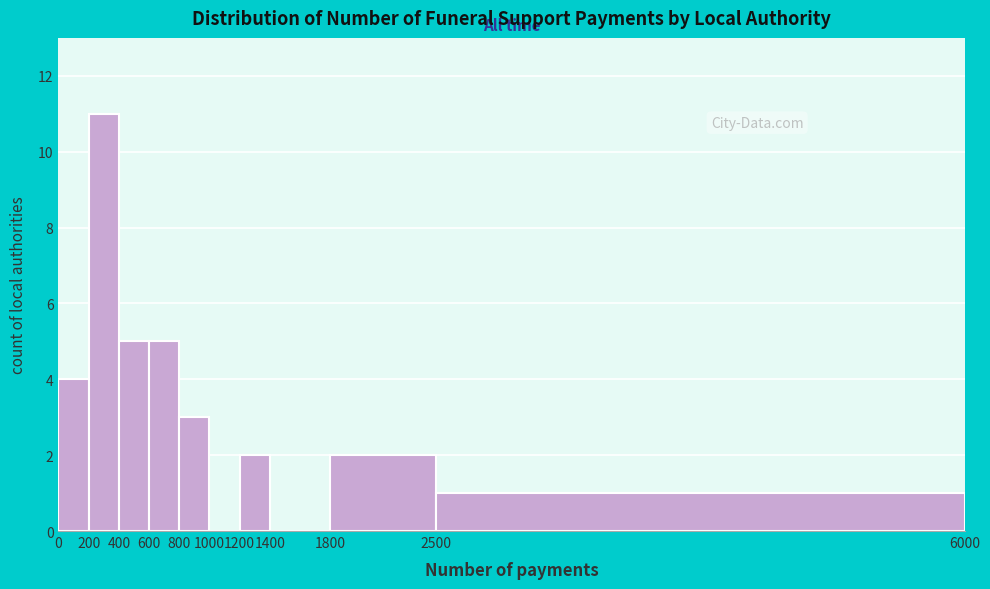

Reading left to right, transcribe this chart: for each bar, give the range it covers on the x-axis and its height. The values are not printed on the chart, so give them approximately, as read against the axis.

0 to 200: 4
200 to 400: 11
400 to 600: 5
600 to 800: 5
800 to 1000: 3
1000 to 1200: 0
1200 to 1400: 2
1400 to 1800: 0
1800 to 2500: 2
2500 to 6000: 1